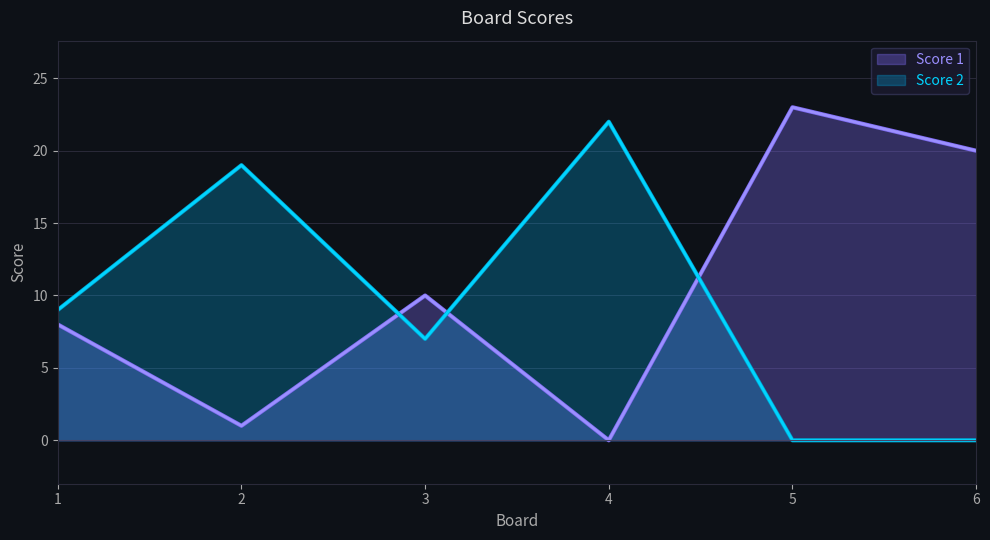

Which series has the largest total across all categories?

Score 1